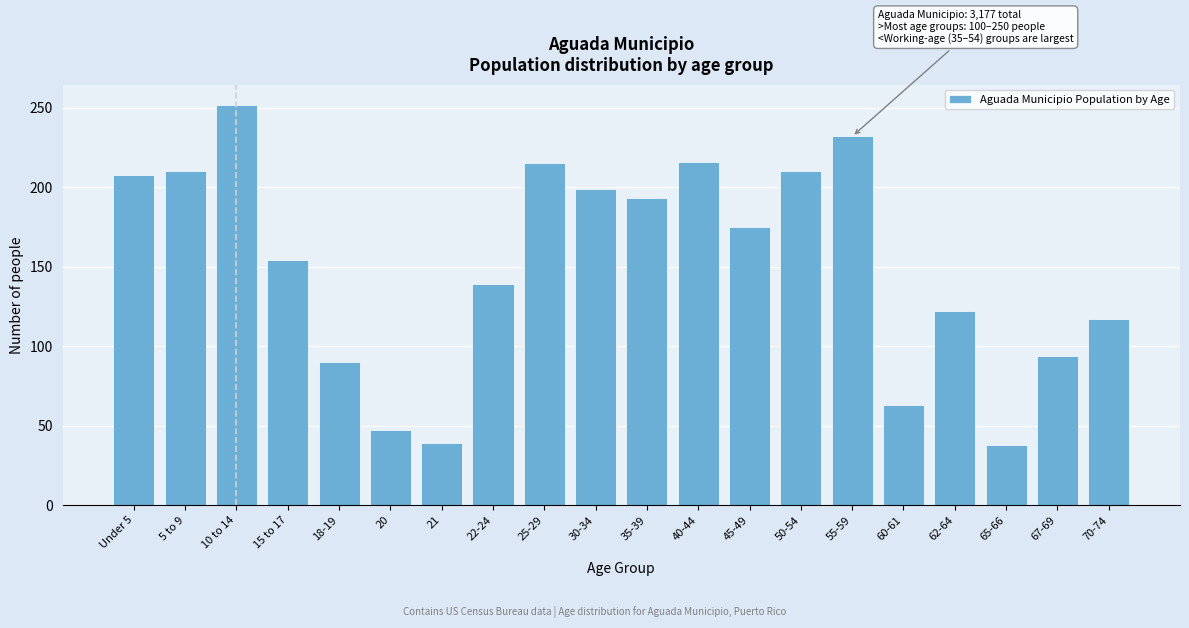

What is the average value?

151